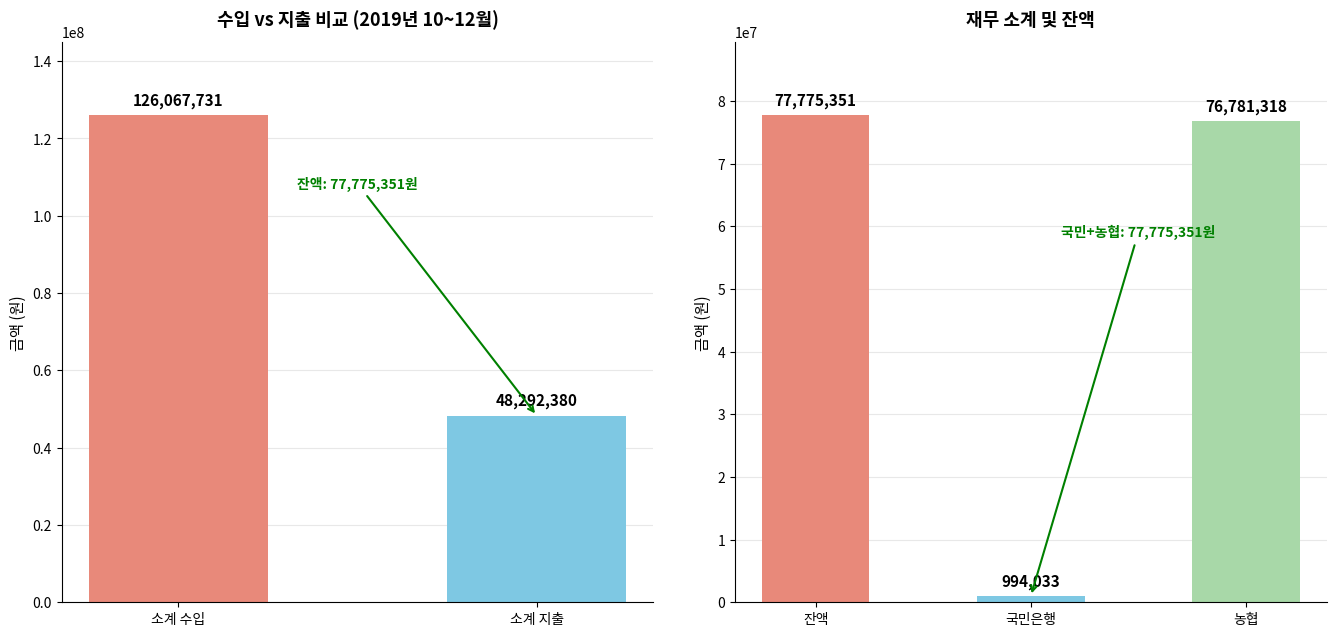

What is the difference between the values at 소계 수입 and 소계 지출?

77775351